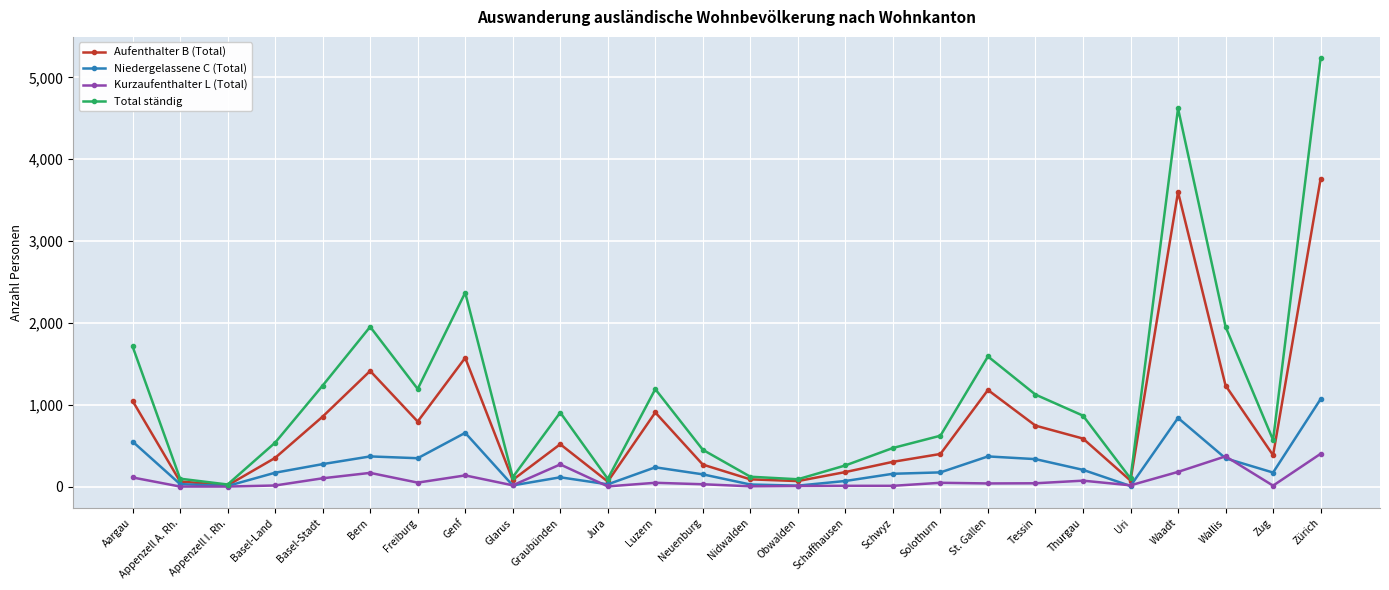

Rank the series by their maximum value, from lowest to highest.

Kurzaufenthalter L (Total), Niedergelassene C (Total), Aufenthalter B (Total), Total ständig